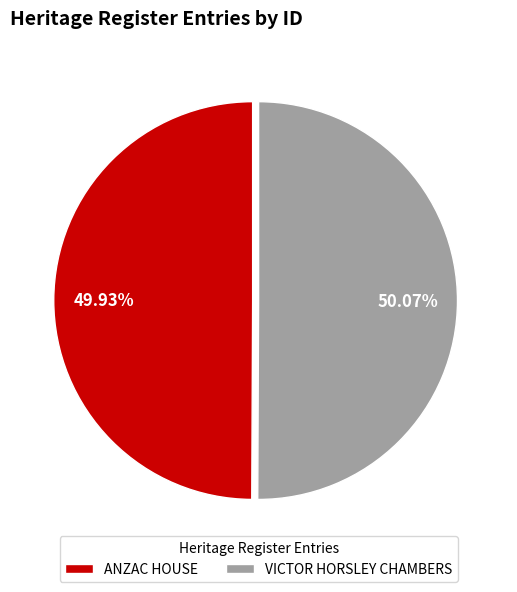

How many slices are in this pie chart?

2